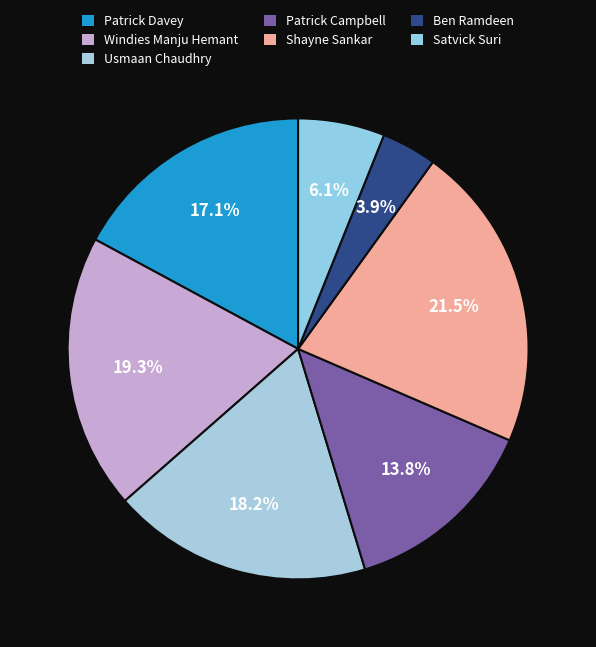

To the nearest percent, what is the difference between the Usmaan Chaudhry and Patrick Davey slice percentages?

1%